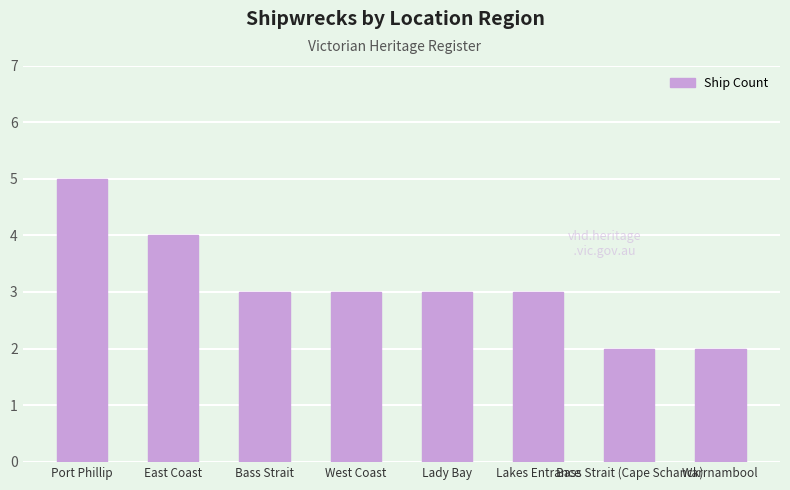

The value at Port Phillip is 8. True or false?

False